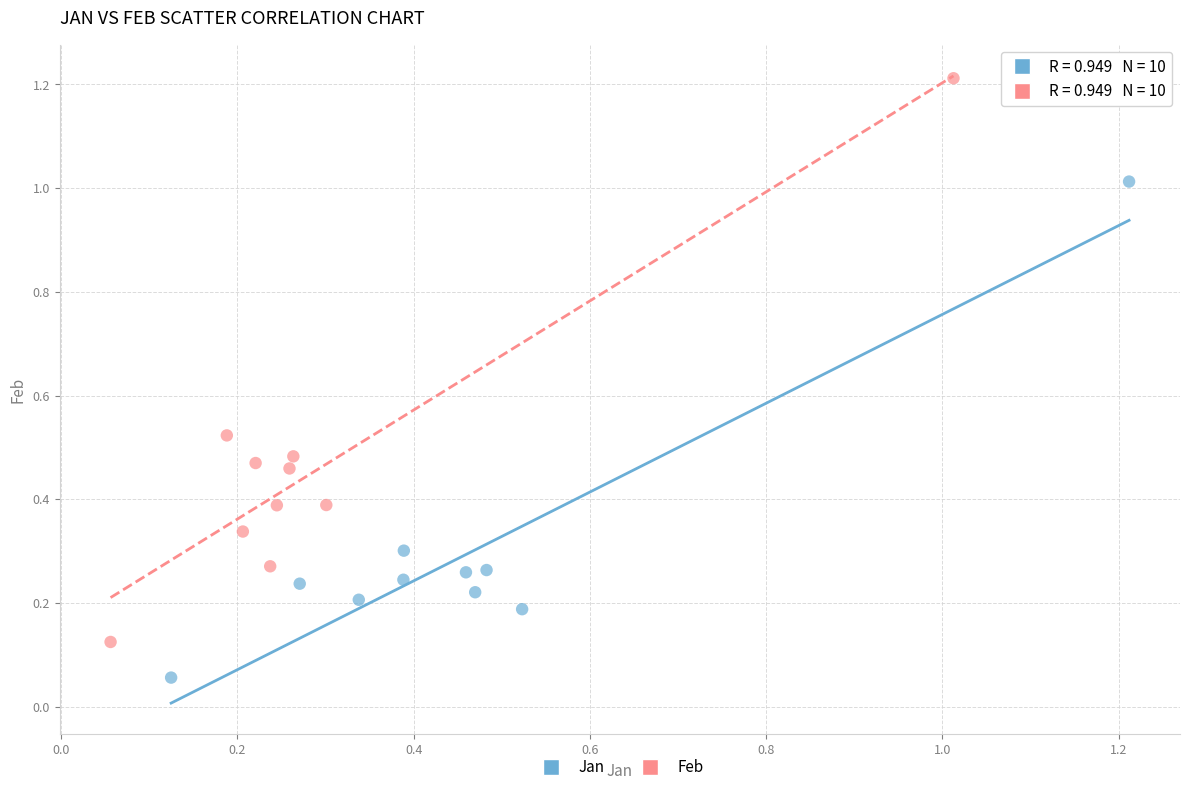

Which series contains the lowest Y value?

Jan